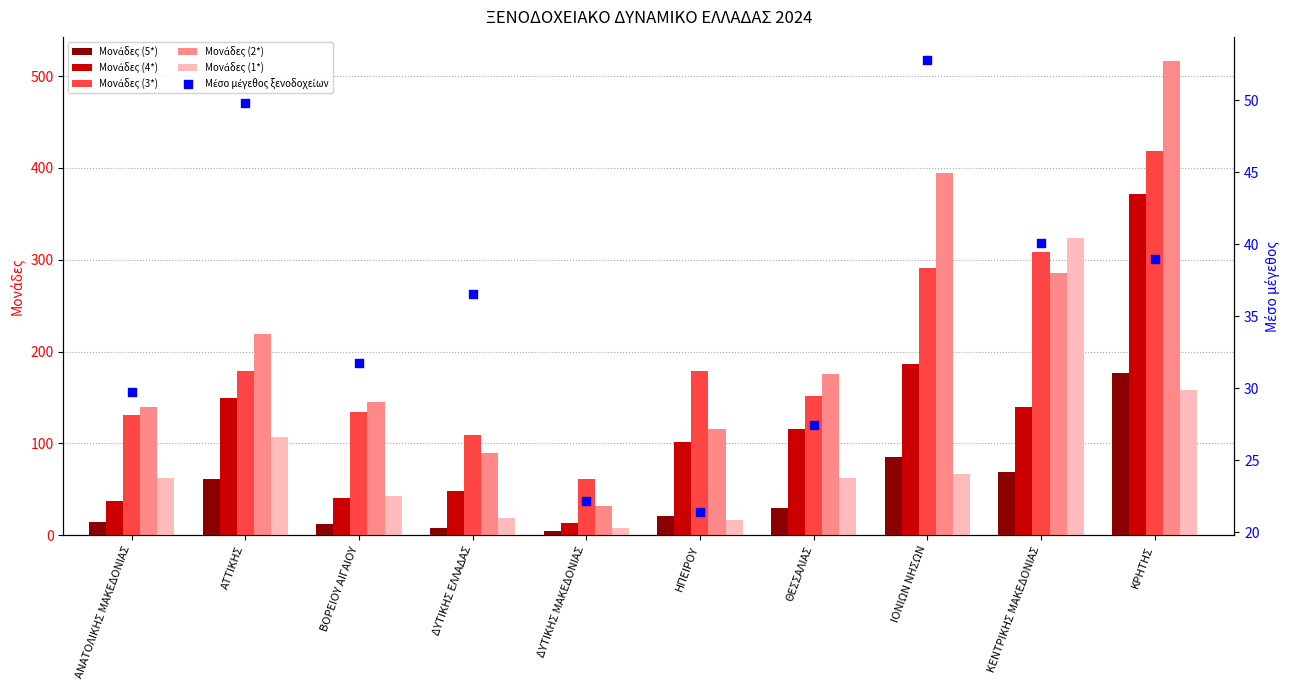

At how many categories does at least one series exceed 208?

4